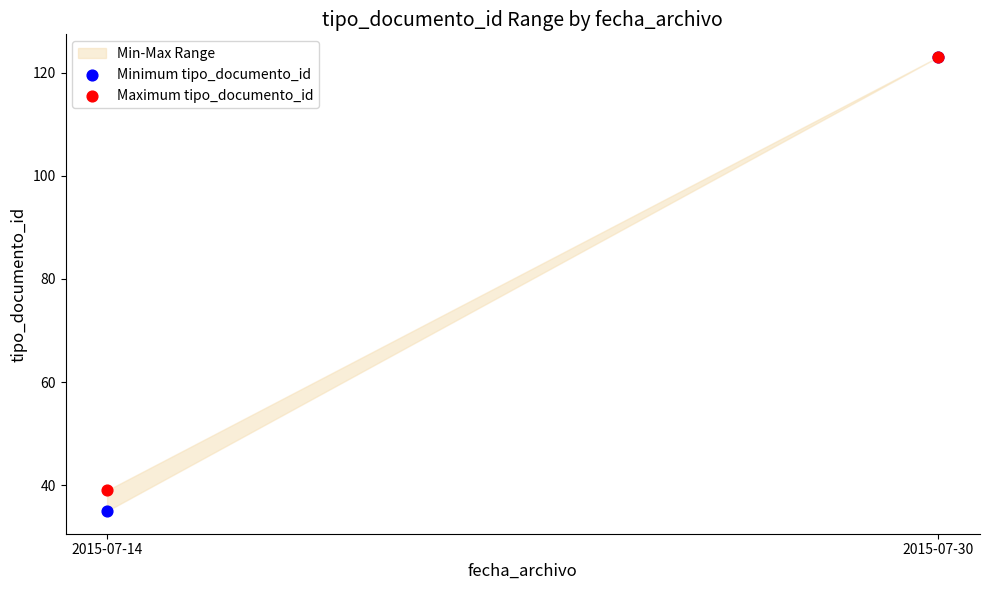

In the Minimum tipo_documento_id series, what Y value is closest to 79?

35